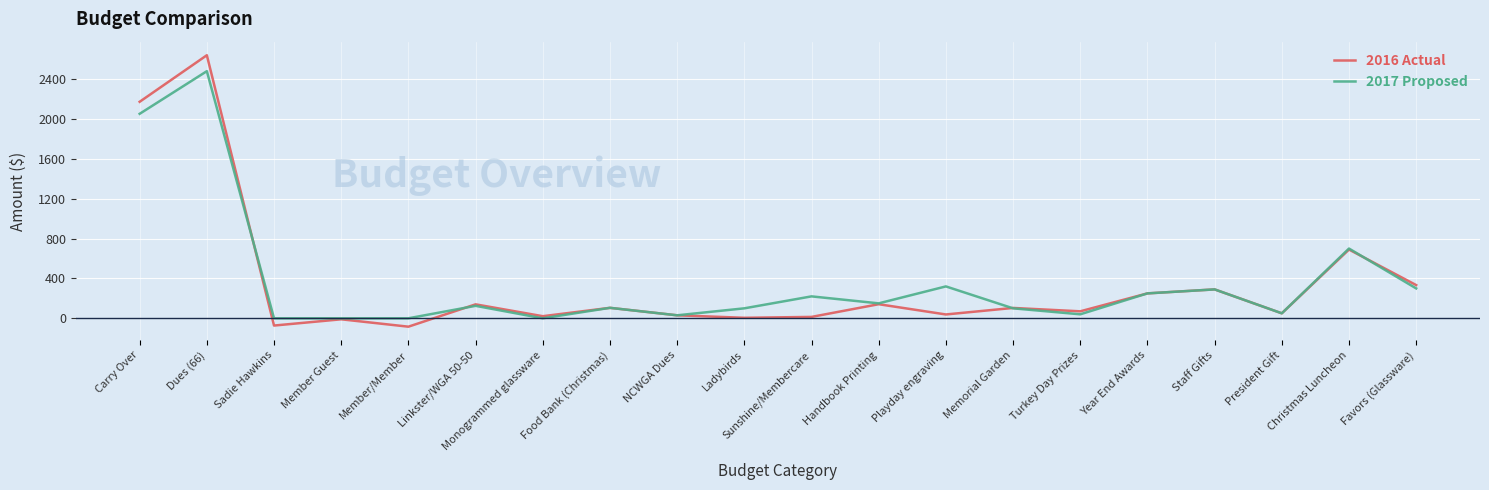

Between which two adjacent categories do 2016 Actual and 2017 Proposed first intersect?

Dues (66) and Sadie Hawkins